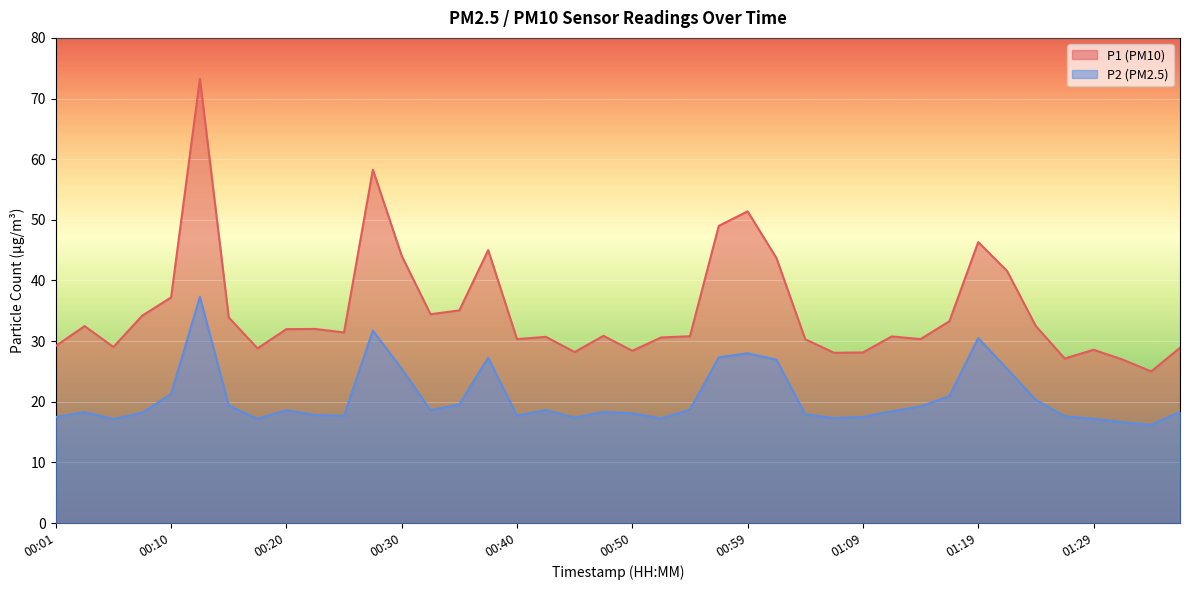

What position from the right is 00:25?

30